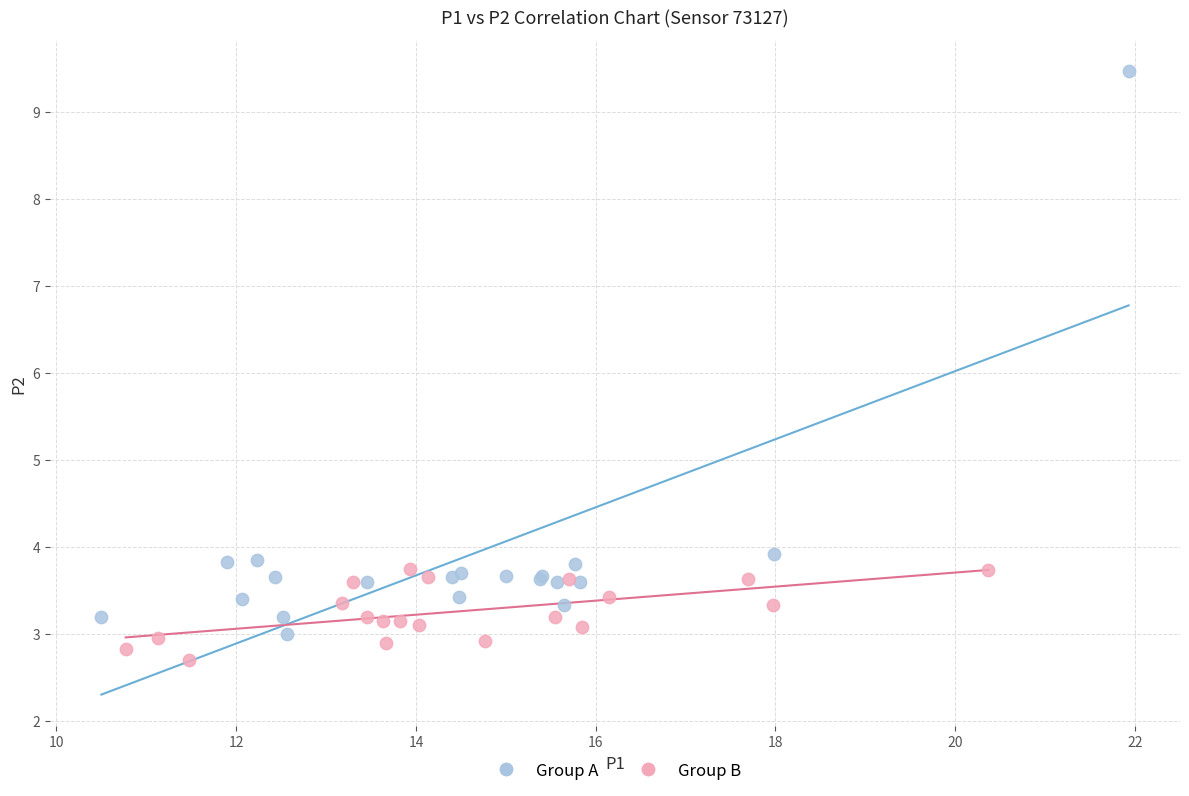

Which series contains the lowest Y value?

Group B